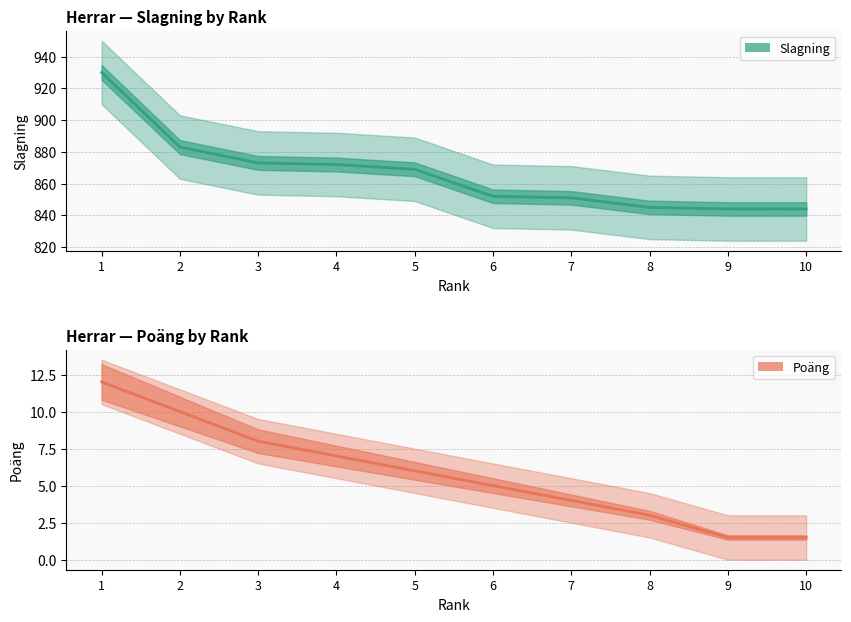

List the labels in order of Poäng value, smallest first.

9, 10, 8, 7, 6, 5, 4, 3, 2, 1